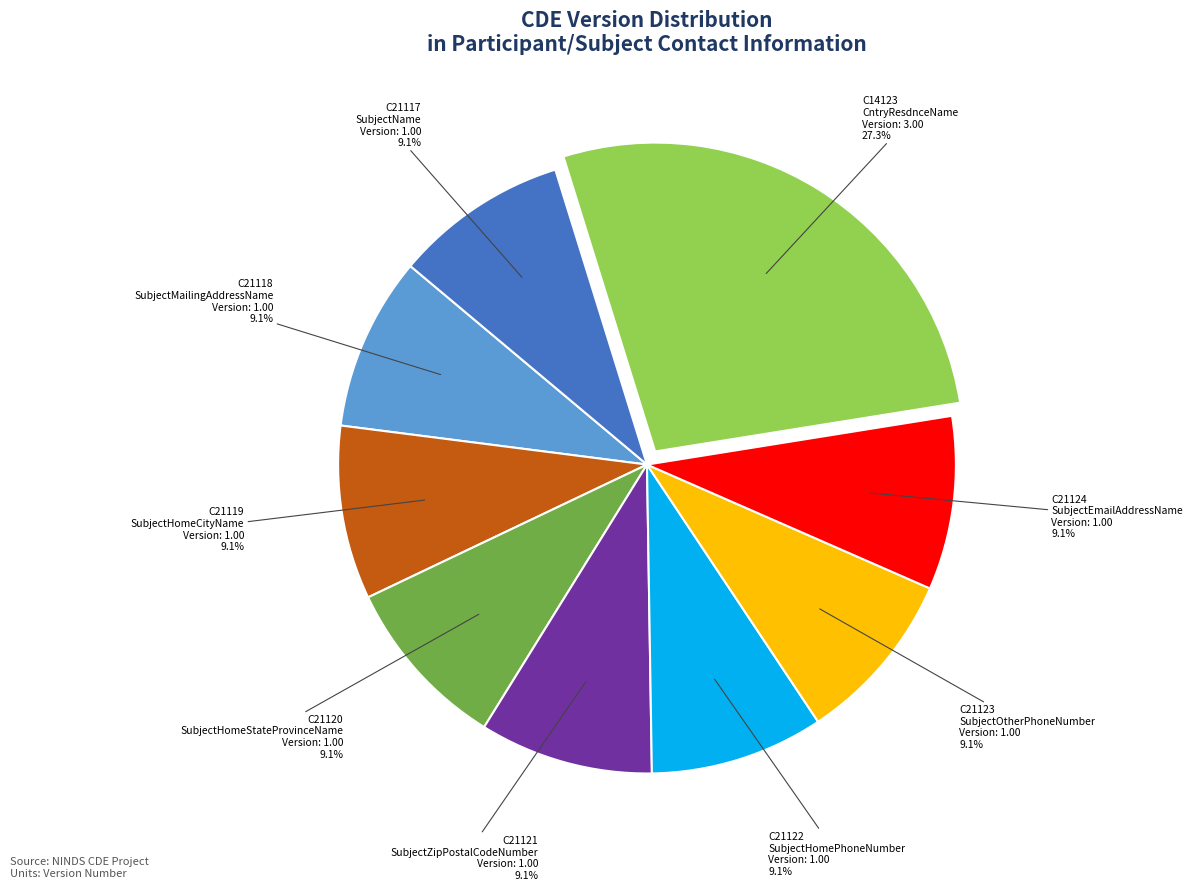

Does any single category account for the majority?

No